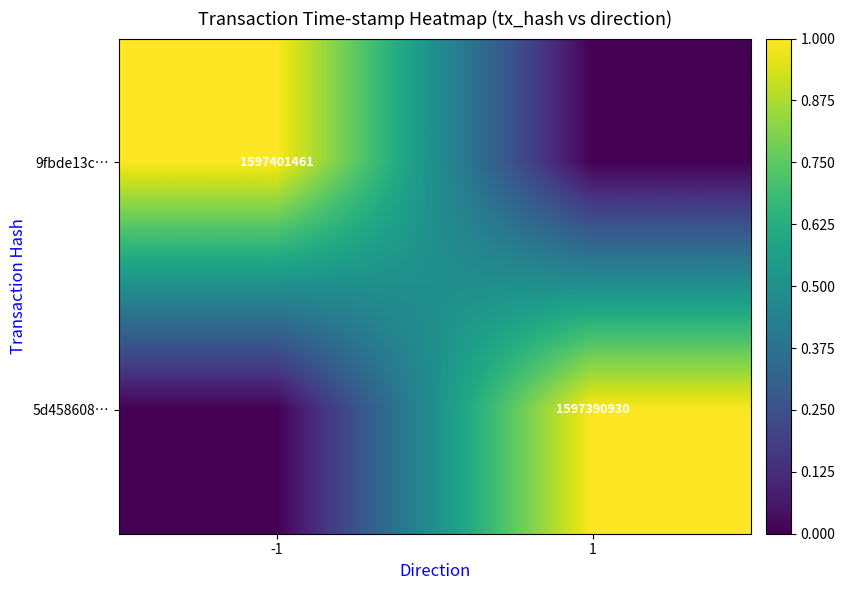

Between -1 and 1, which is larger?

-1